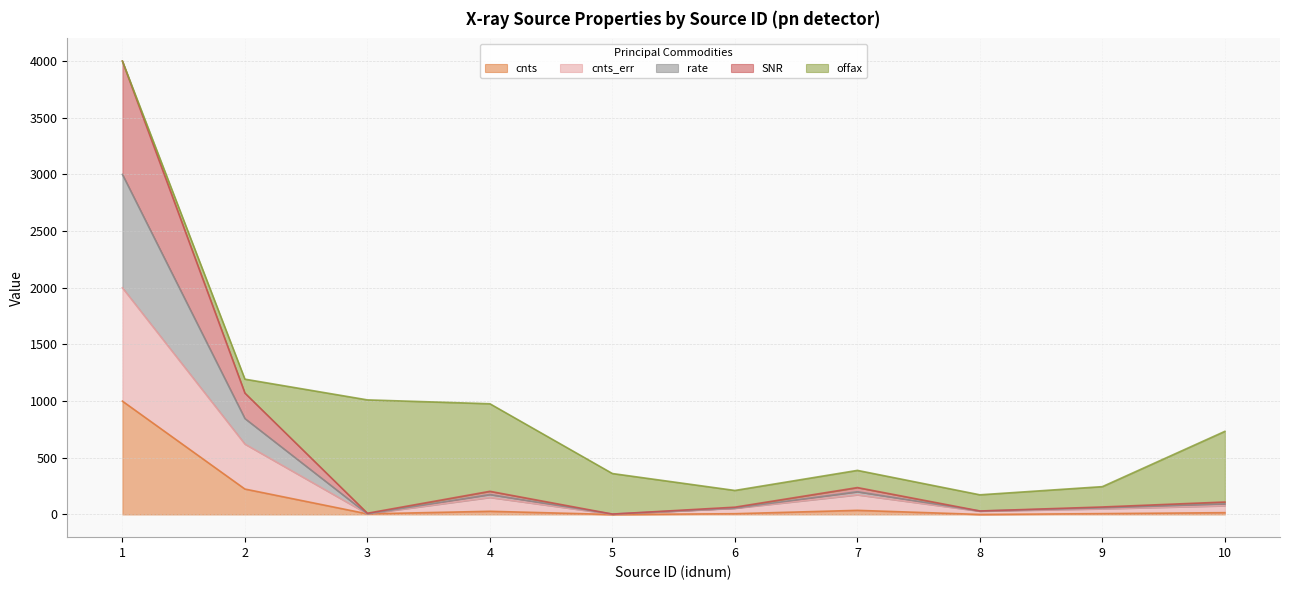

What is the lowest value of the SNR series?

3.6